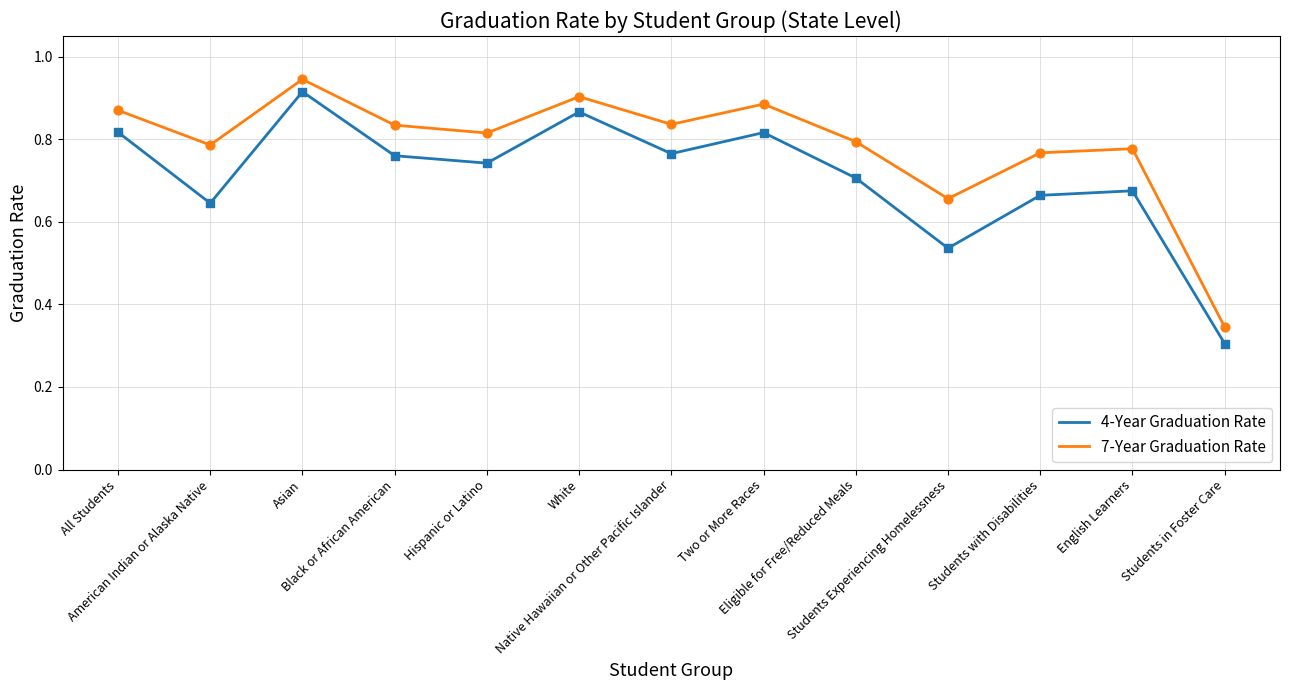

What is the total value across all series at Students with Disabilities?

1.4